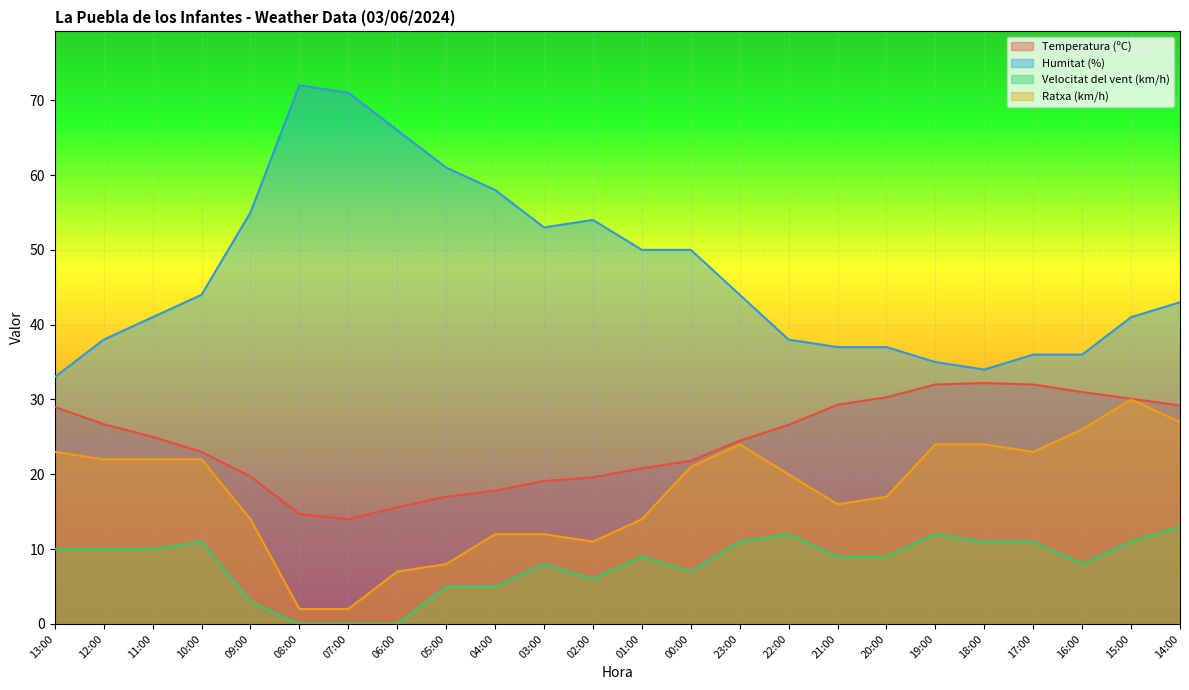

True or false: Ratxa (km/h) has a value of 2.5 at 02:00.

False